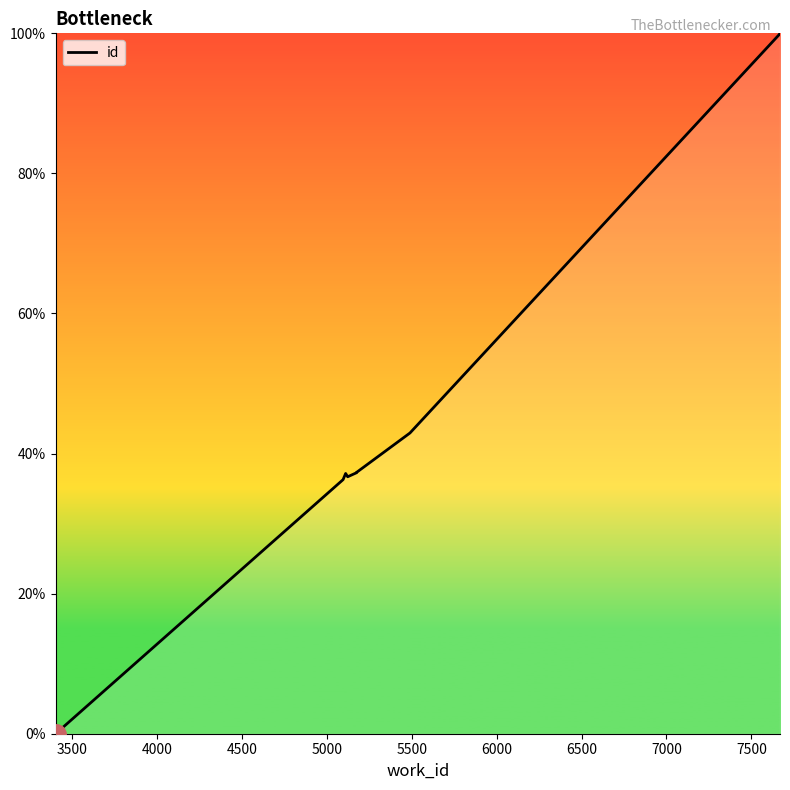

Which label corresponds to the largest value in the chart?

7669